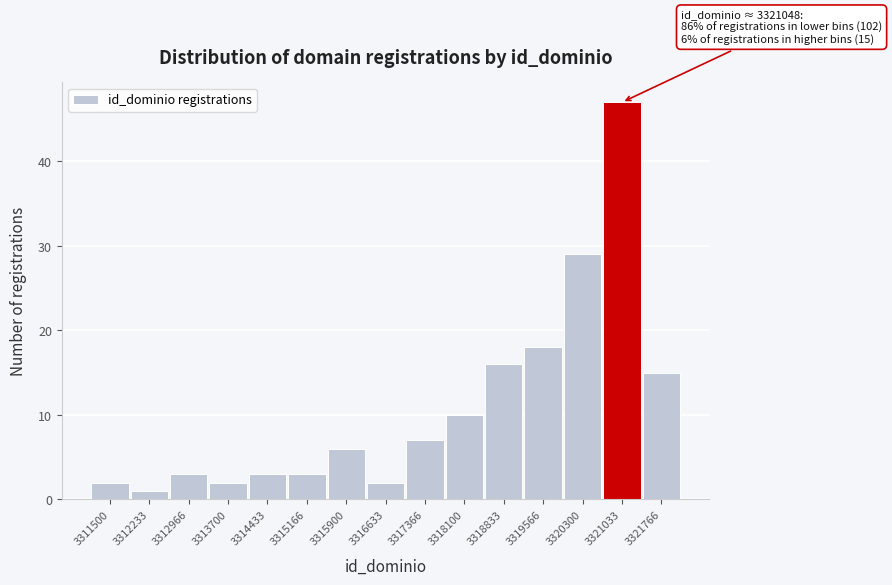

Reading right to left, extract all data points from this chart.

15	47	29	18	16	10	7	2	6	3	3	2	3	1	2